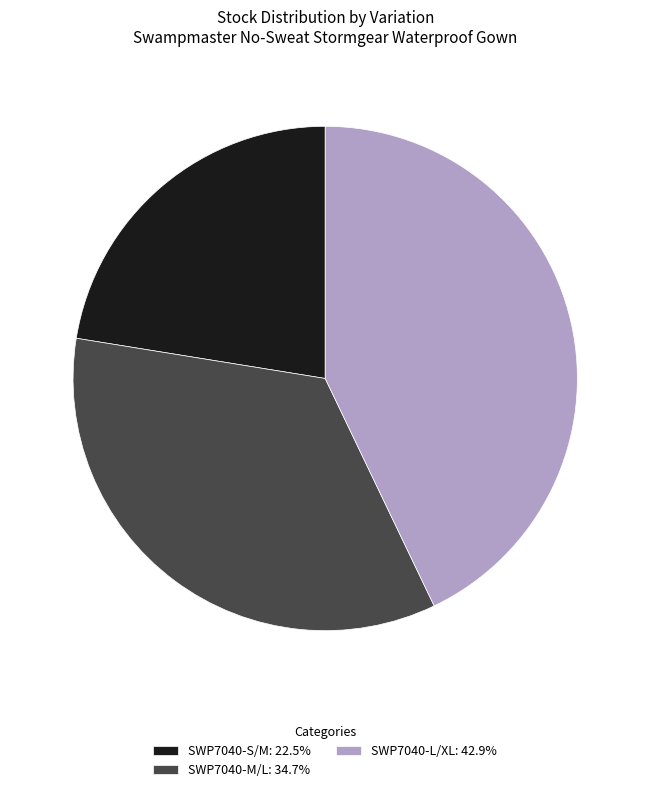

Approximately how many times larger is the value at SWP7040-M/L: 34.7% compared to SWP7040-S/M: 22.5%?

1.5